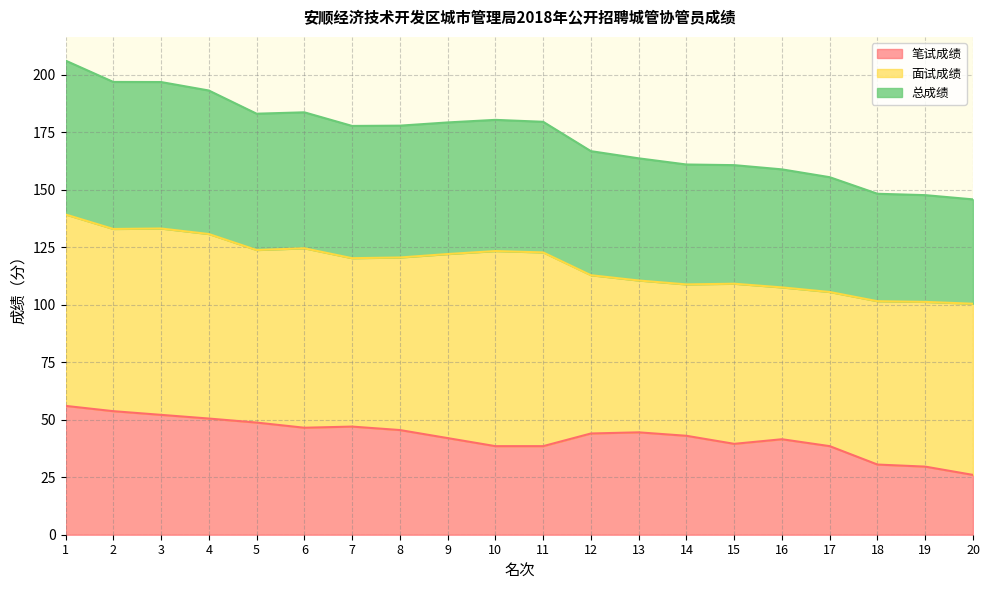

What is the difference between the second highest and second lowest values in the 总成绩 series?

49.2